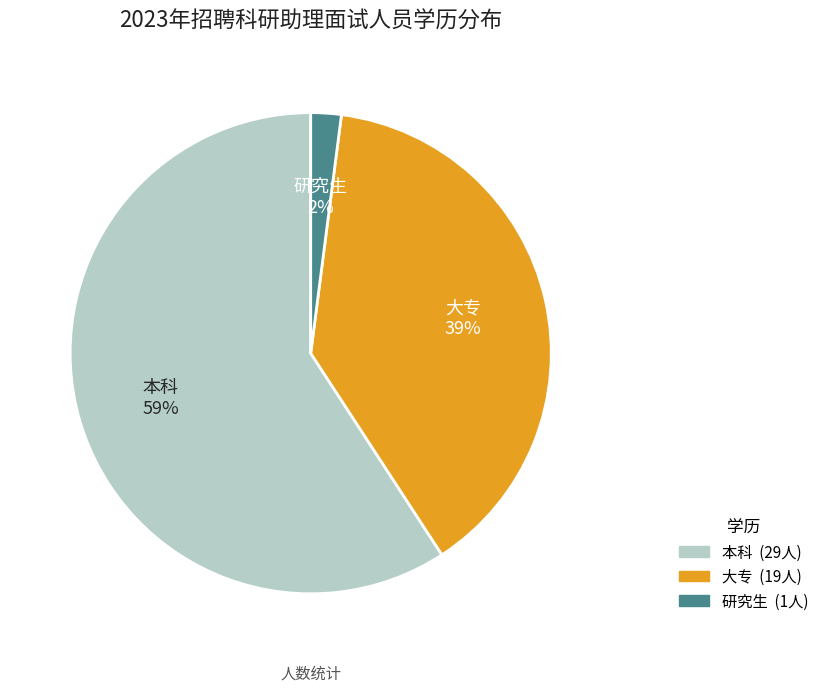

Is the sum of 大专 and 本科 greater than half?

Yes